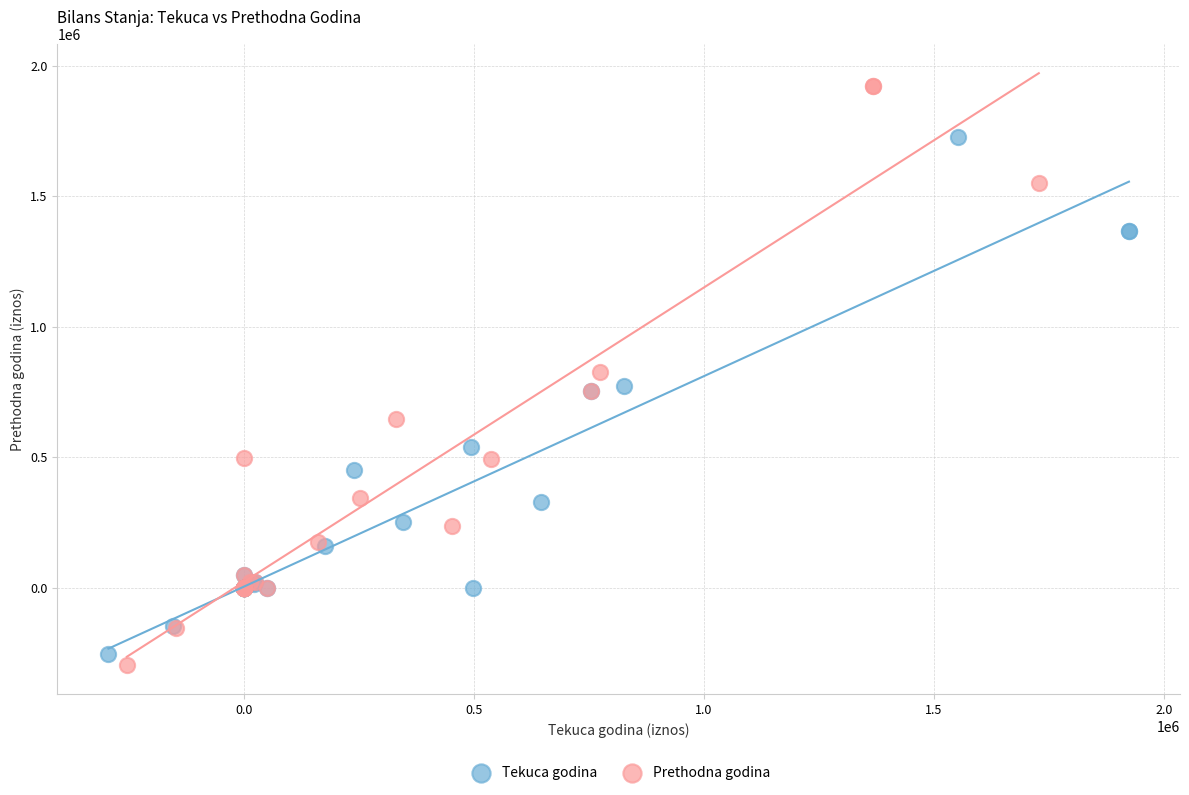

Which series contains the lowest Y value?

Prethodna godina